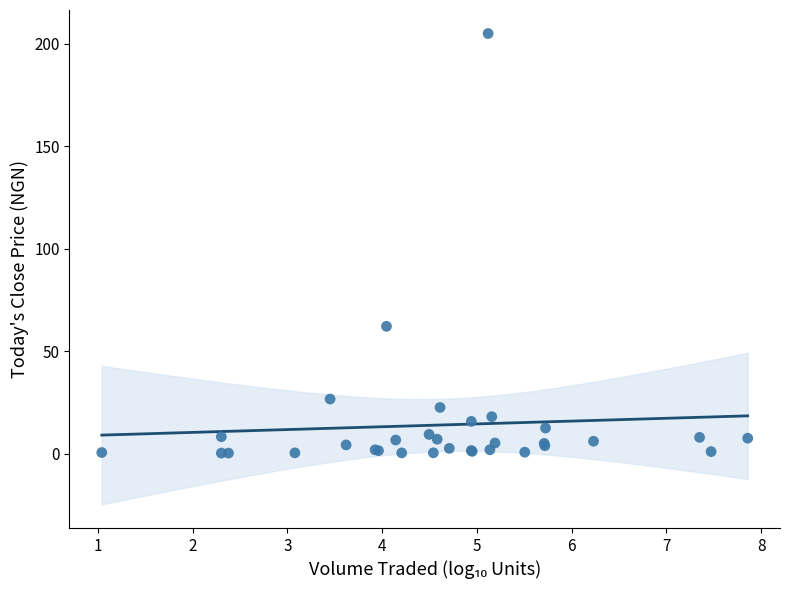

What Y value in the scatter plot is closest to 102?

62.1